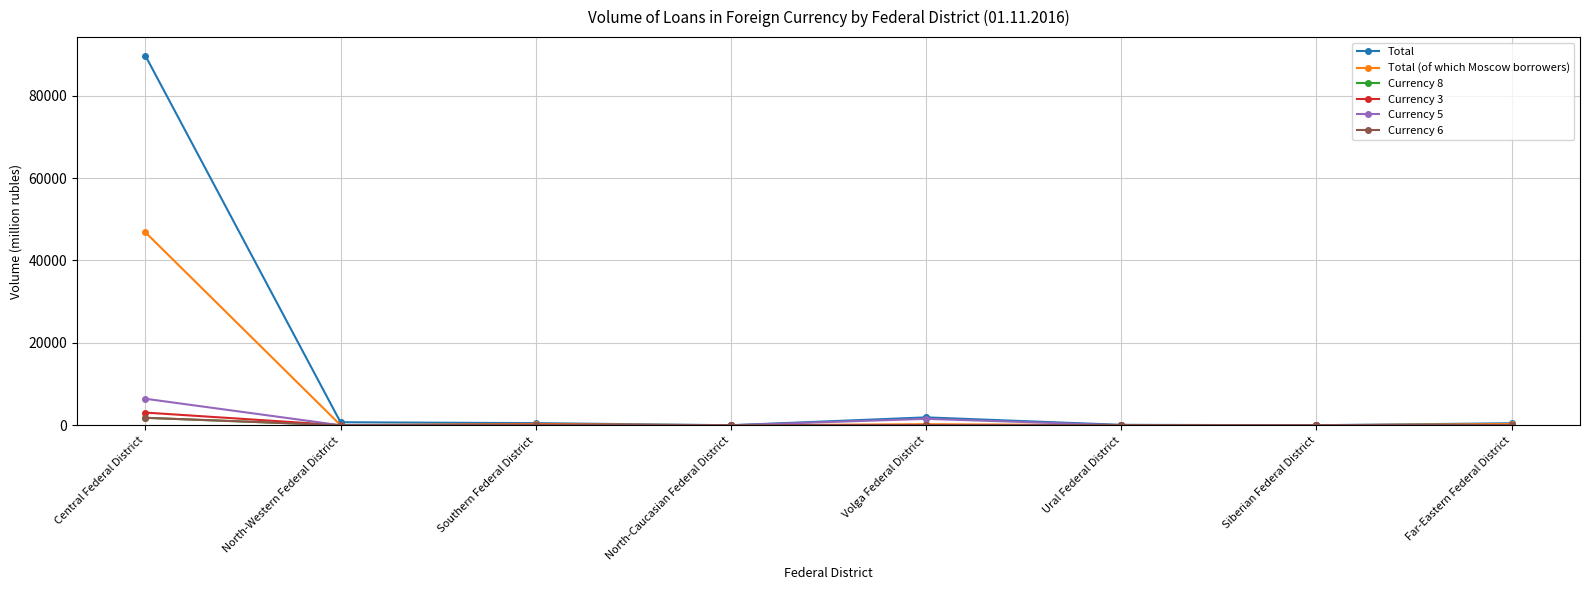

Between Central Federal District and North-Western Federal District, which series saw the biggest shift?

Total